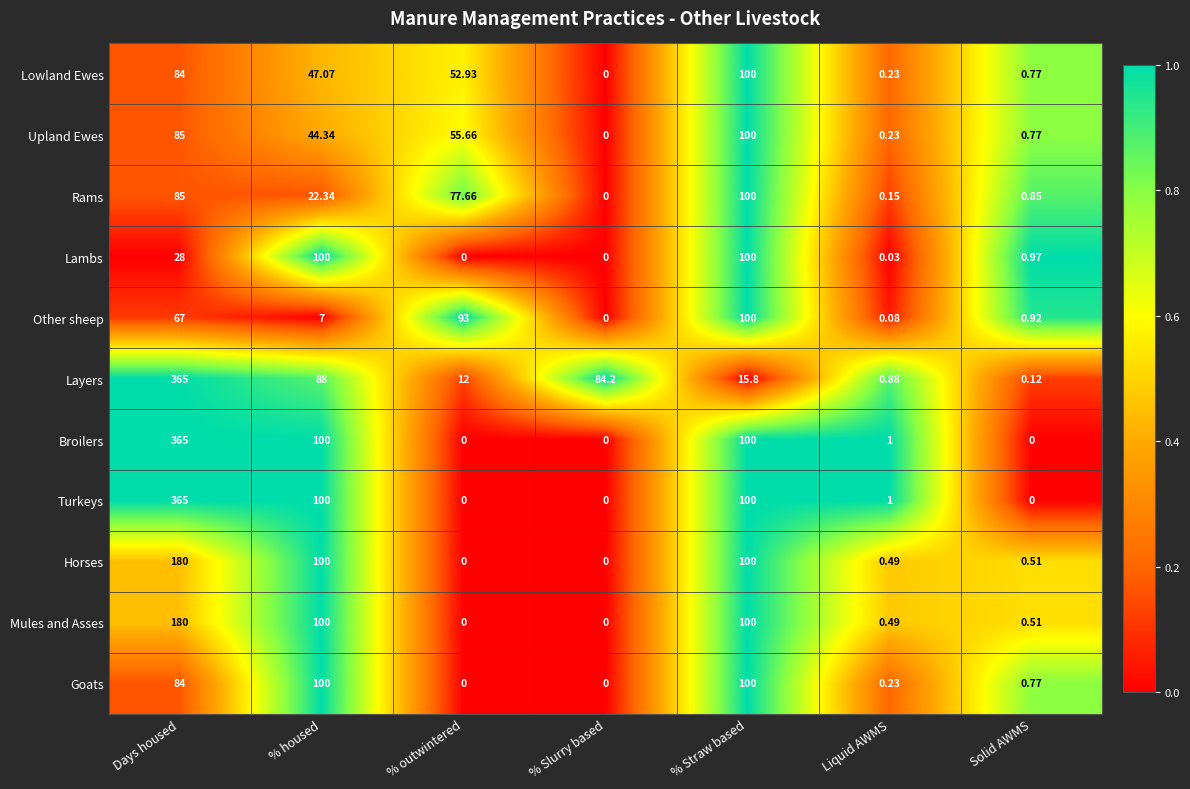

List the labels in order of Rams value, smallest first.

% Slurry based, Liquid AWMS, Solid AWMS, % housed, % outwintered, Days housed, % Straw based